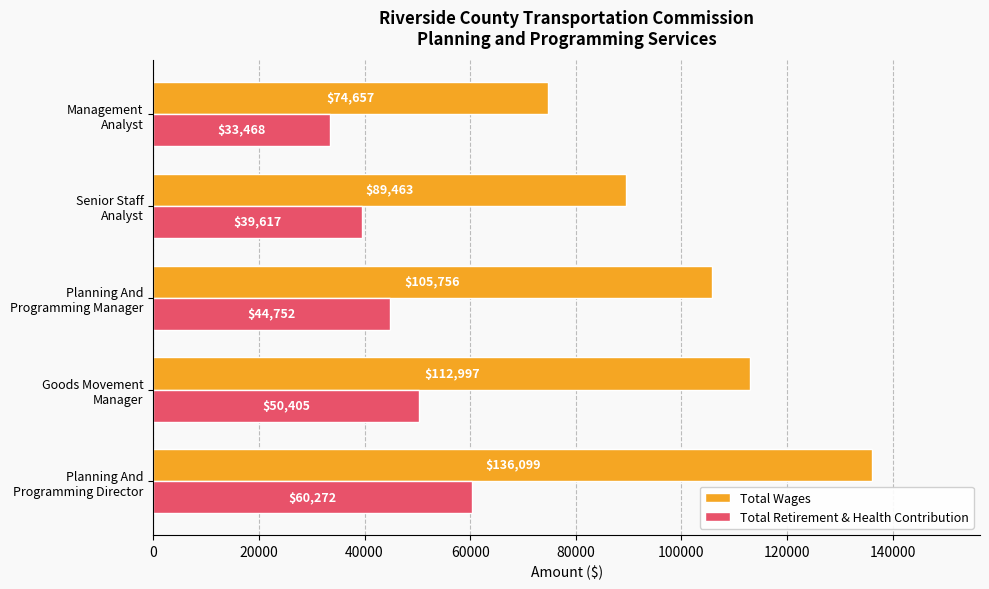

At how many categories does at least one series exceed 54573?

5